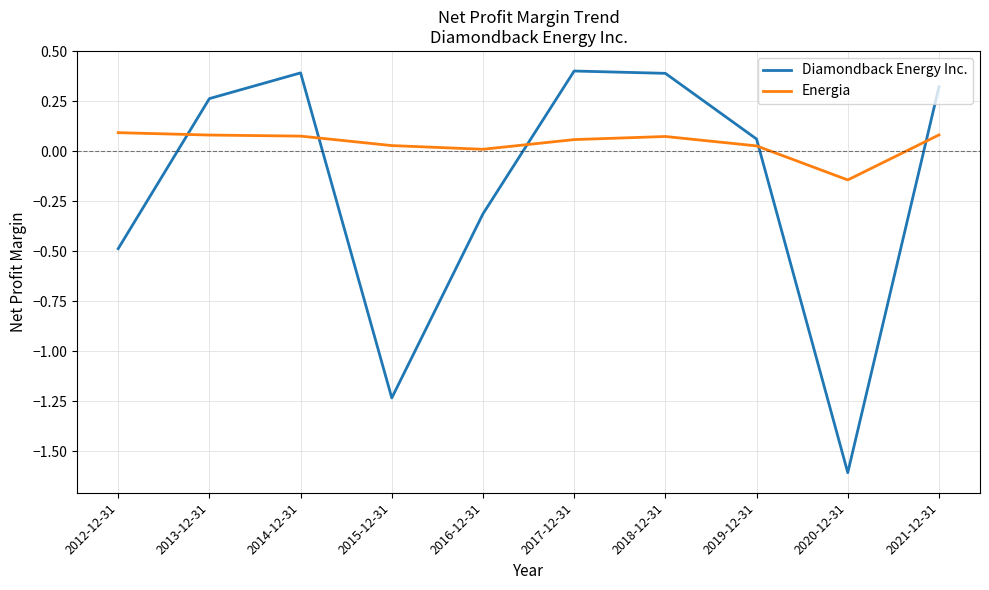

Which category has the lowest value in the Diamondback Energy Inc. series?

2020-12-31